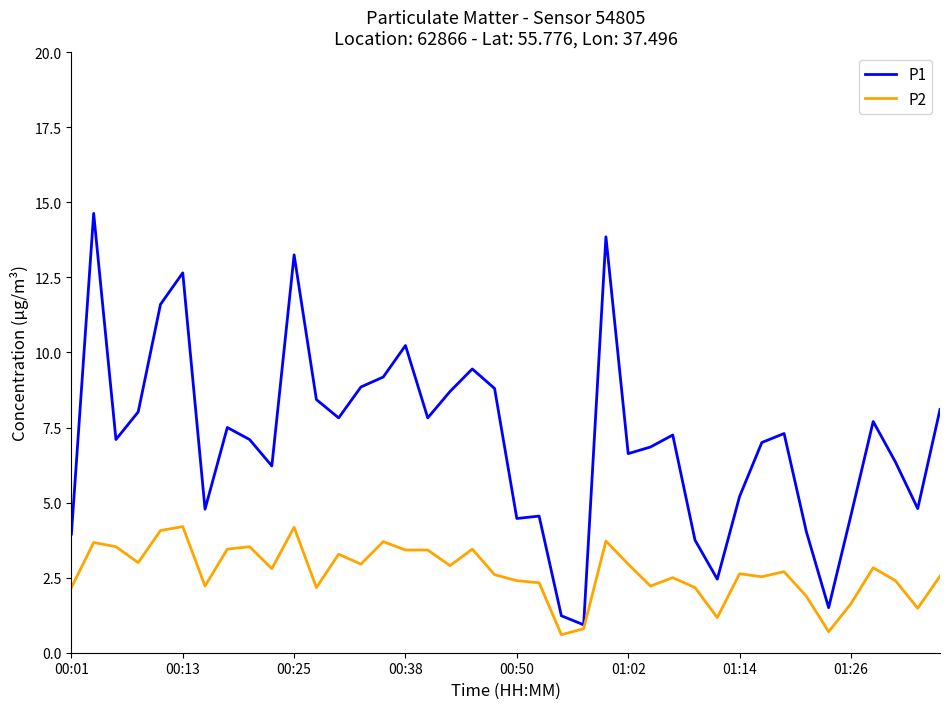

Rank the series by their maximum value, from highest to lowest.

P1, P2